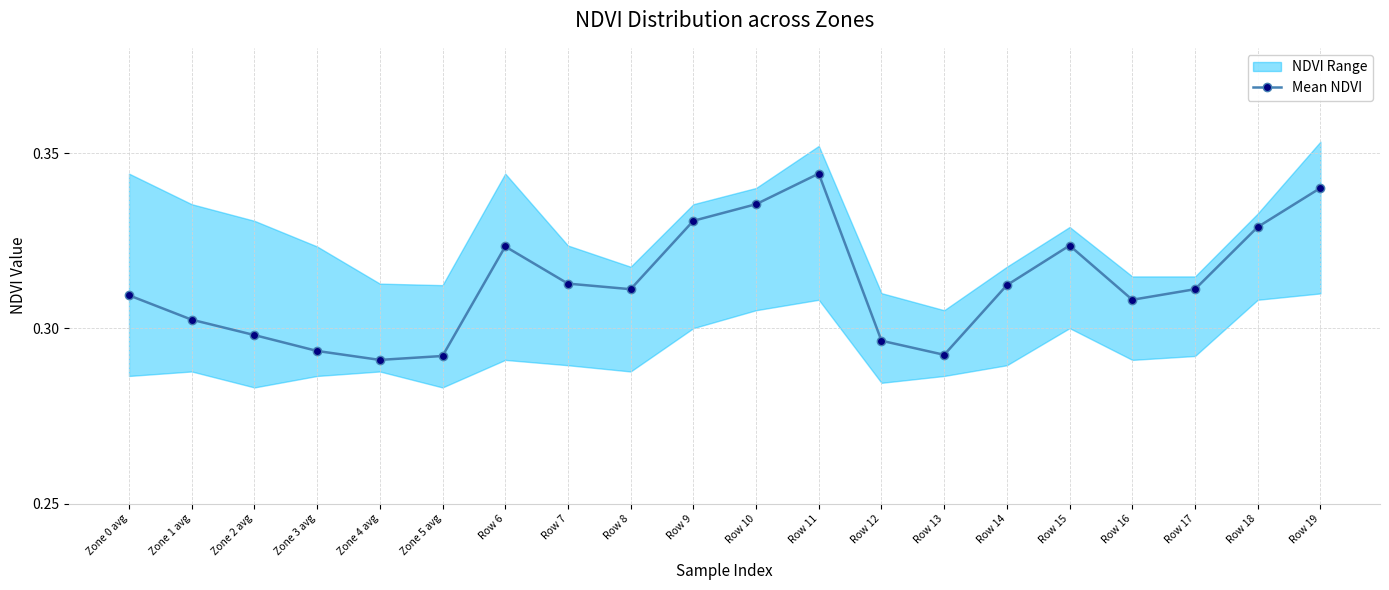

What is the sum of the values at Row 9 and Zone 0 avg?

0.6